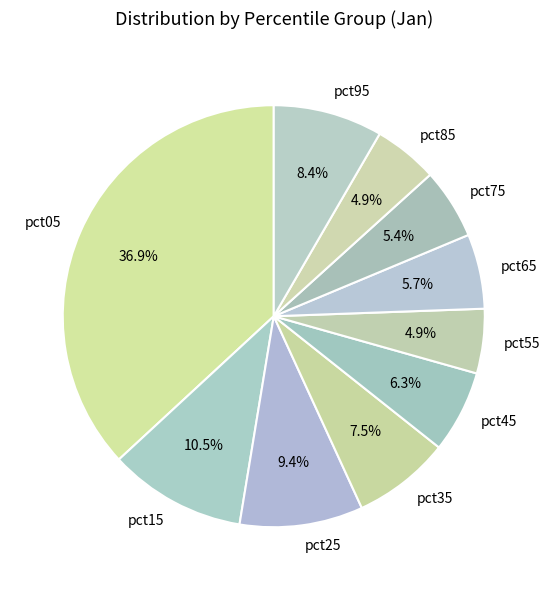

Combined, do pct55 and pct95 account for over 50%?

No